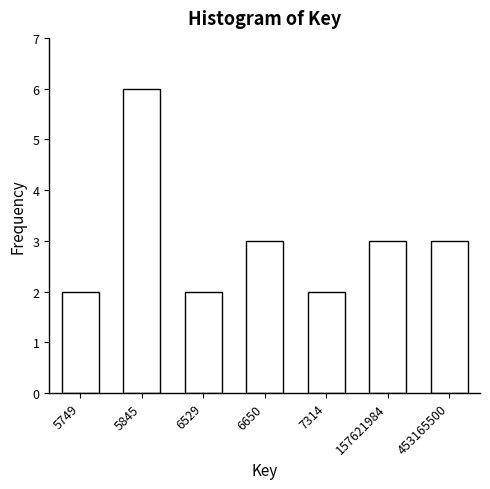

Reading left to right, what are all the values shown in this chart?

2	6	2	3	2	3	3